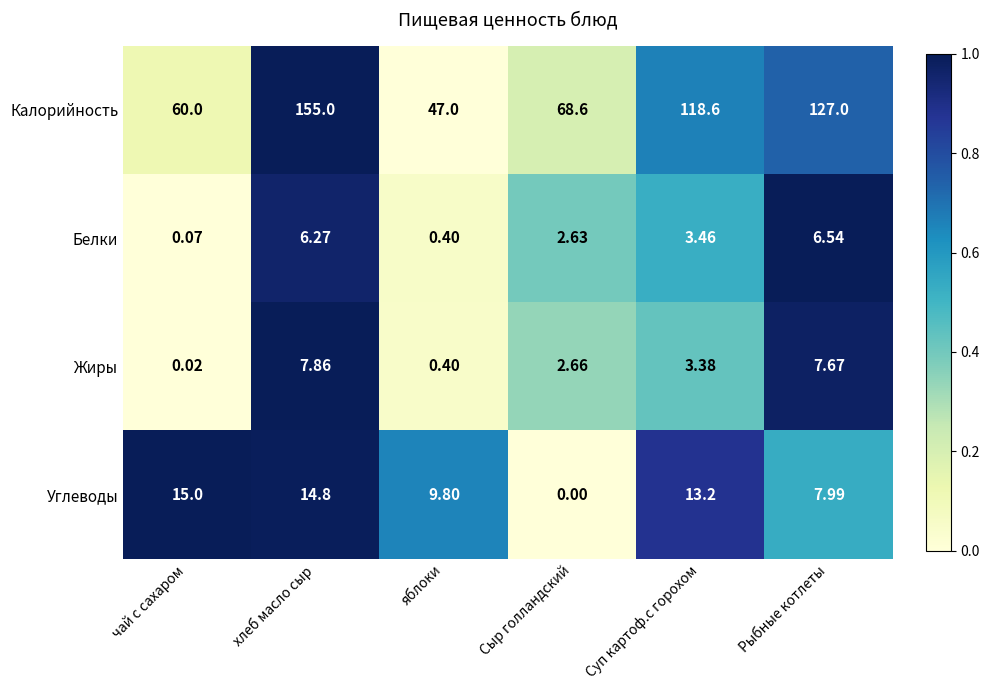

At how many categories does at least one series exceed 0?

6